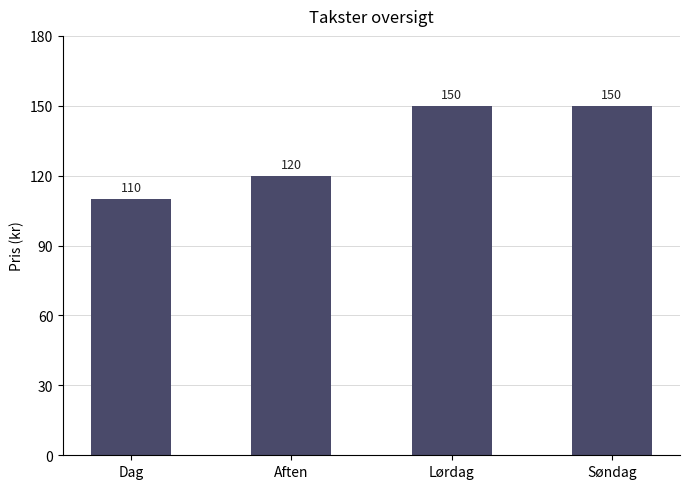

What is the minimum value shown in the chart?

110